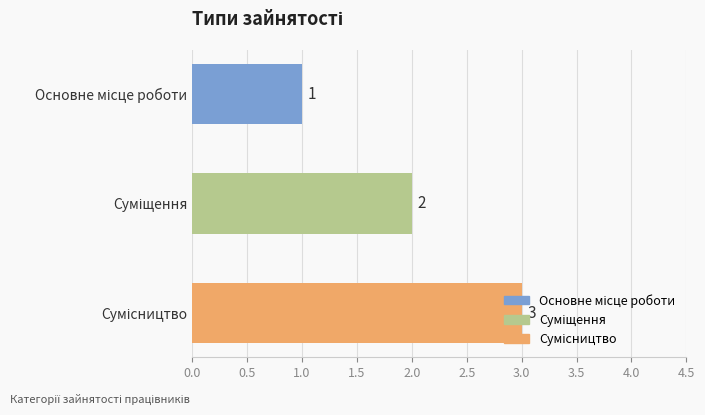

How many values are below 2?

1